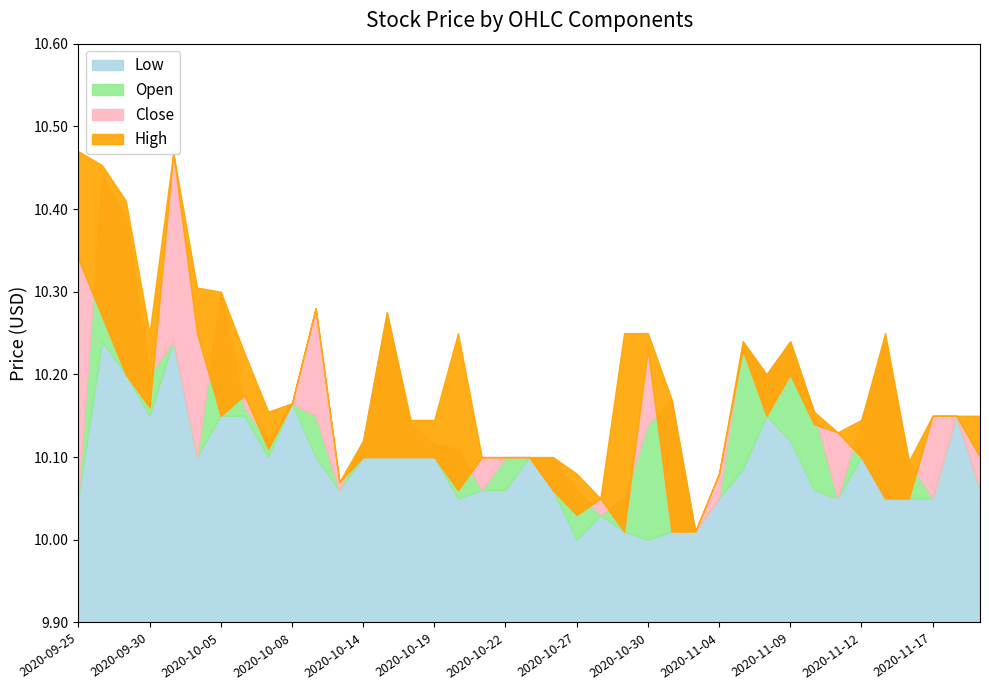

True or false: Low and Close intersect in this chart.

False